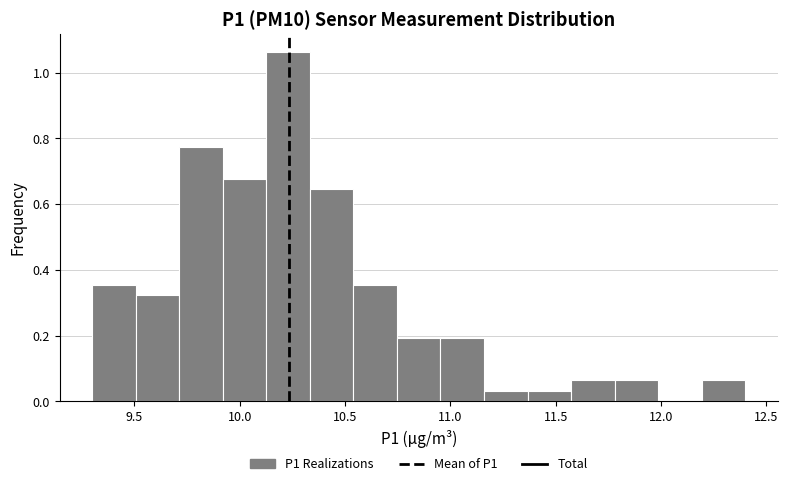

What is the height of the bar covering 10.95 to 11.15 on the x-axis? Neither the bar edges nor the heights are printed on the chart, so give them approximately, as read against the axes.

0.20